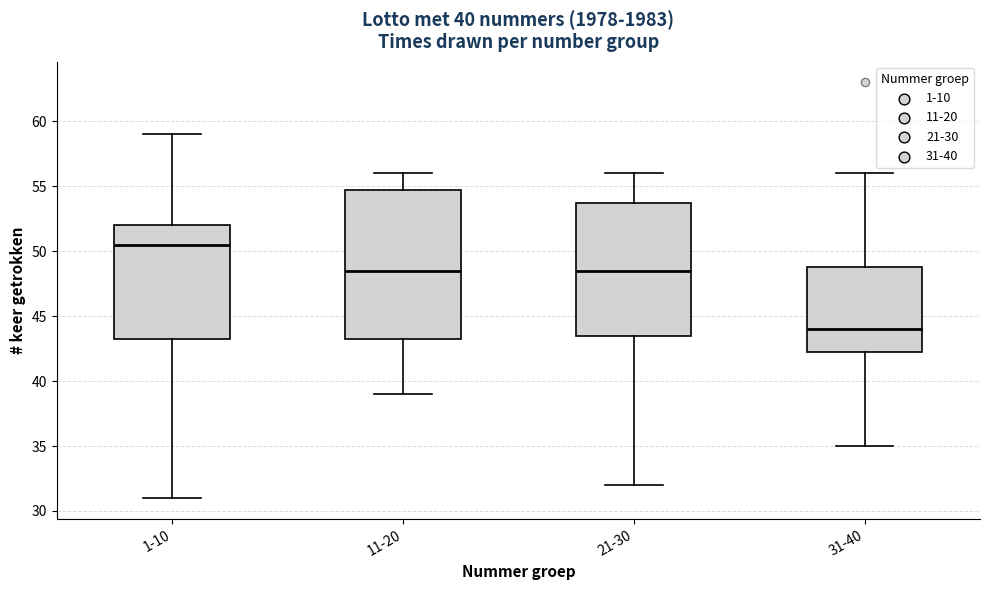

Comparing the boxes themselves (not the whiskers), which one is the tallest?

11-20